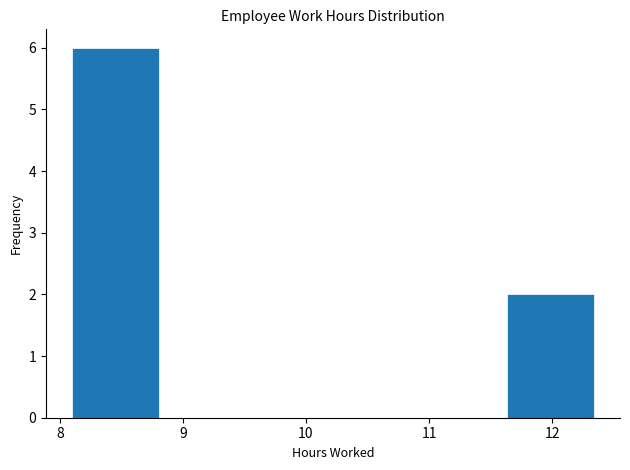

Which range on the x-axis has the tallest bar?

8.1 to 8.8